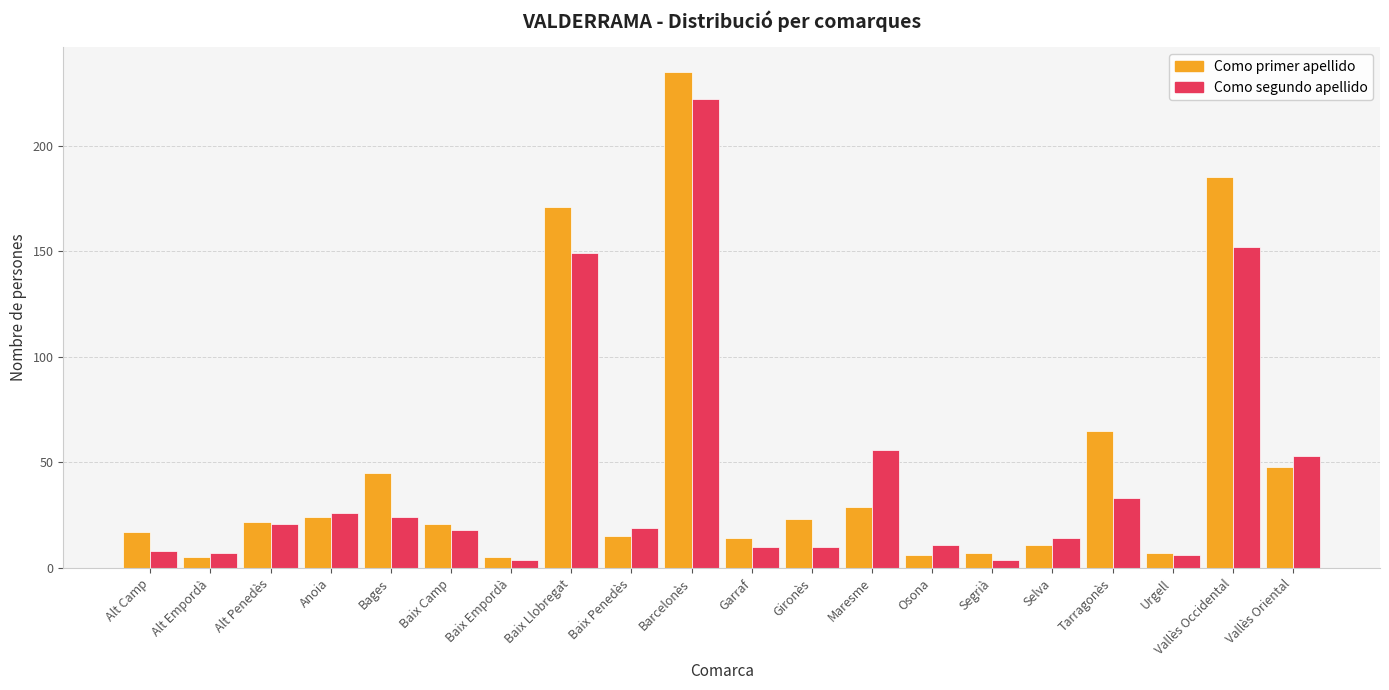

What value does the Como segundo apellido series have at Selva, to the nearest 10?

10